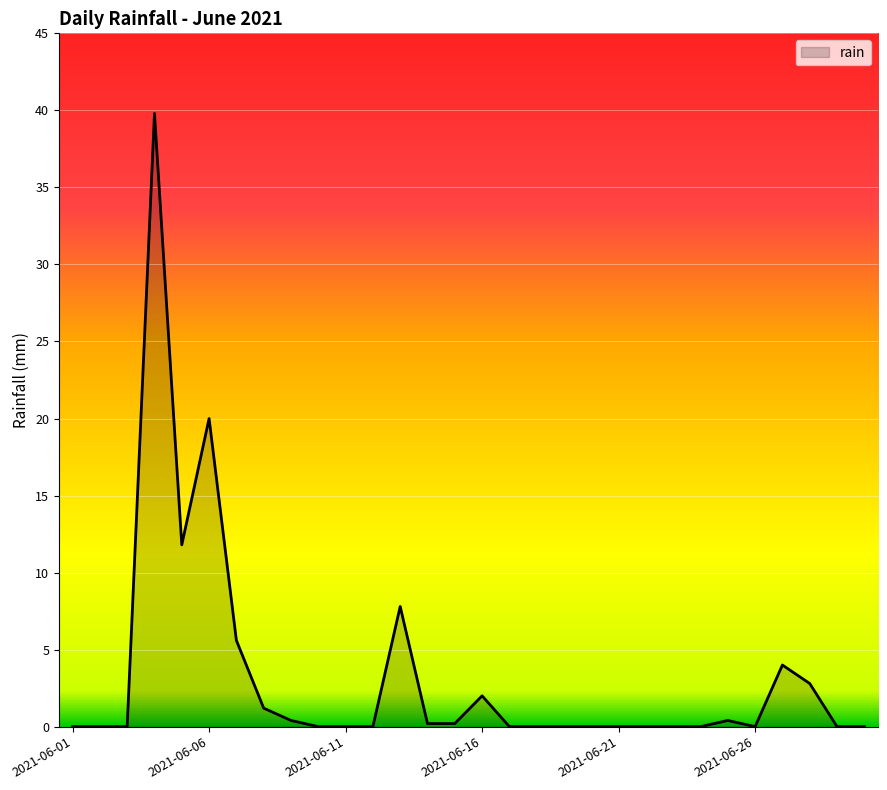

What is the greatest value displayed?

39.8